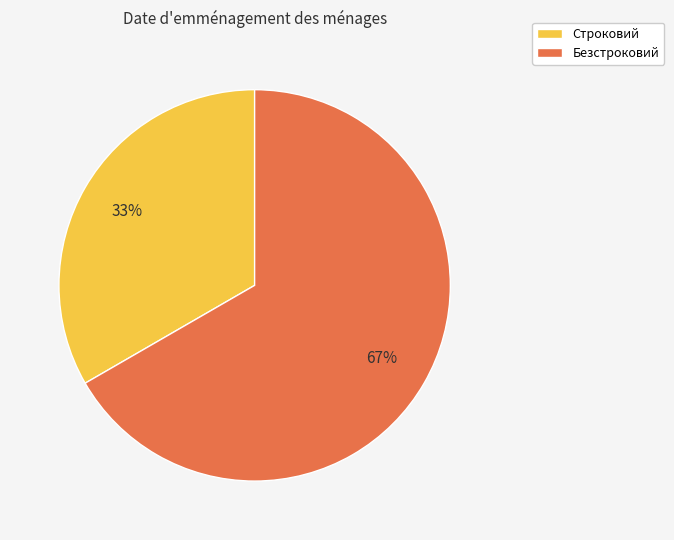

True or false: Безстроковий accounts for 67% of the total.

True